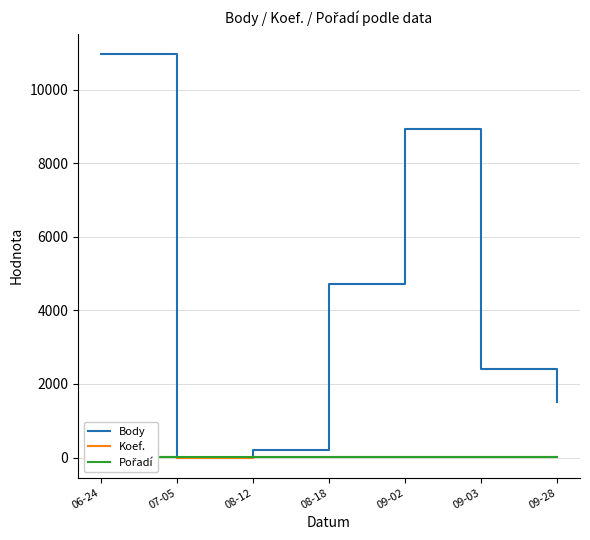

What value does the Body series have at 08-12?

198